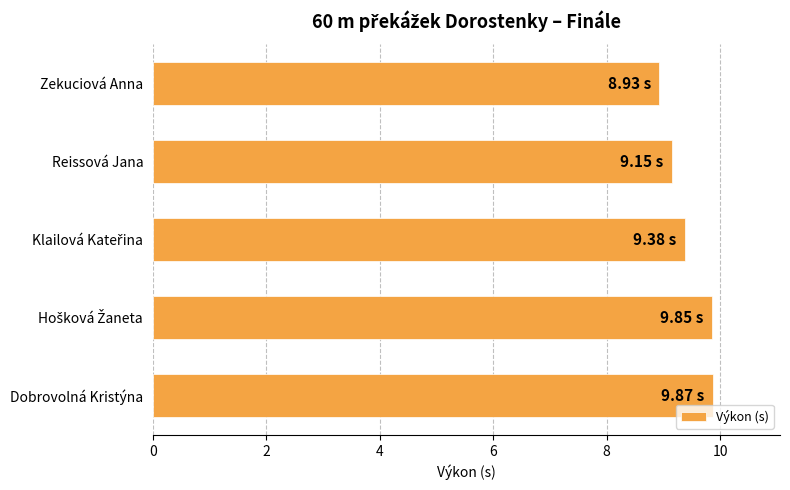

What is the change in value from Reissová Jana to Dobrovolná Kristýna?

+0.7